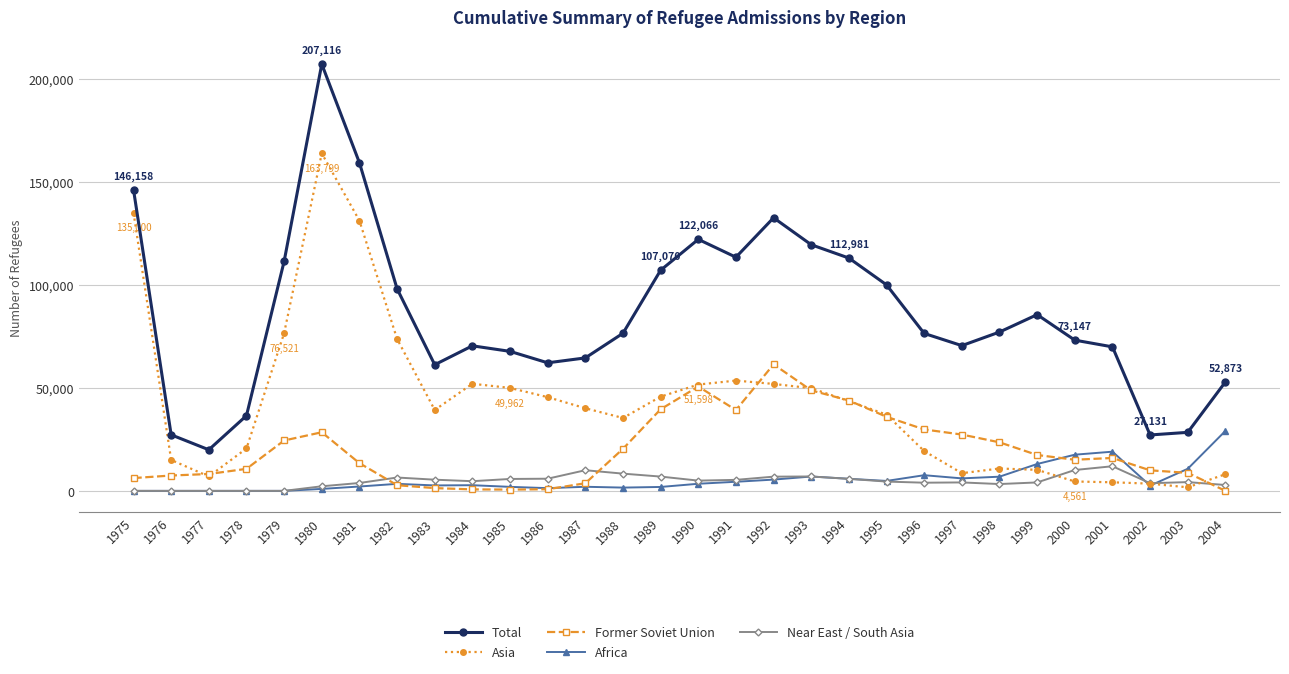

Where is the first local minimum for Asia?

1977